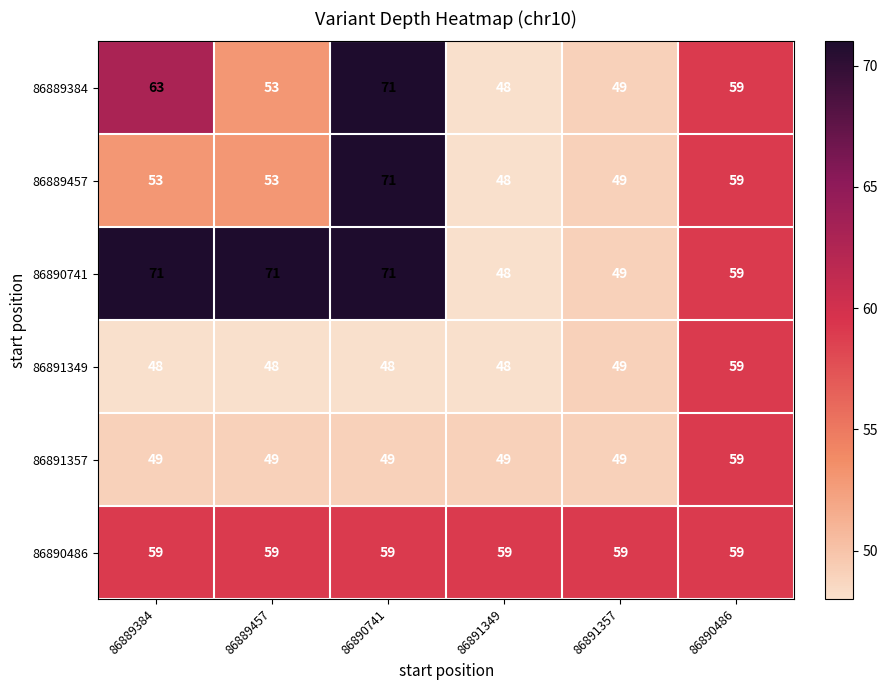

What is the smallest value displayed?

48